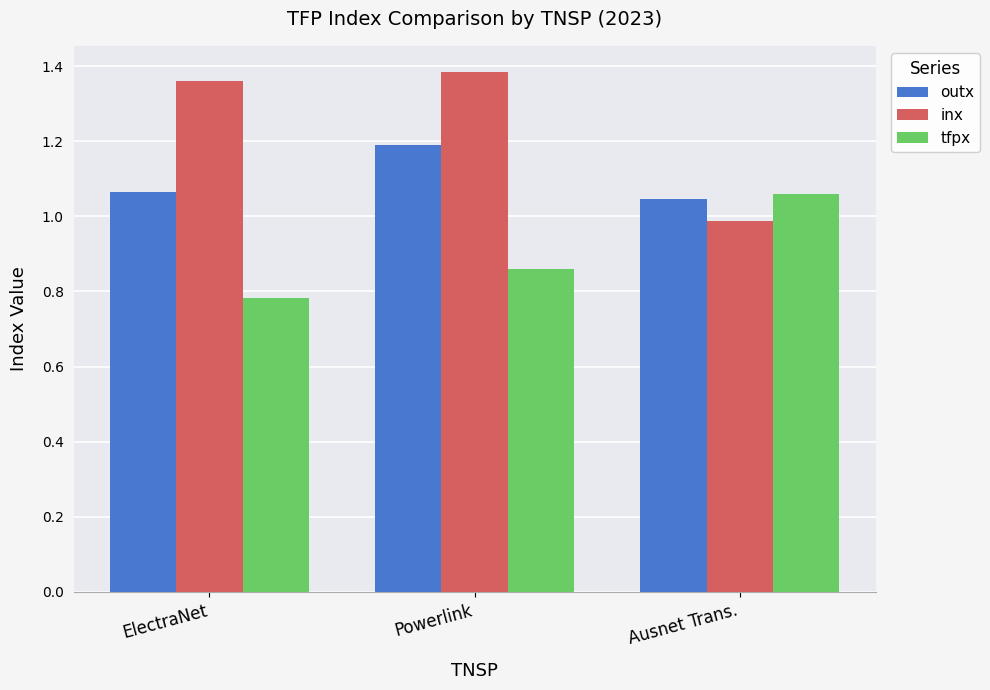

Which category has the lowest value across all series?

ElectraNet